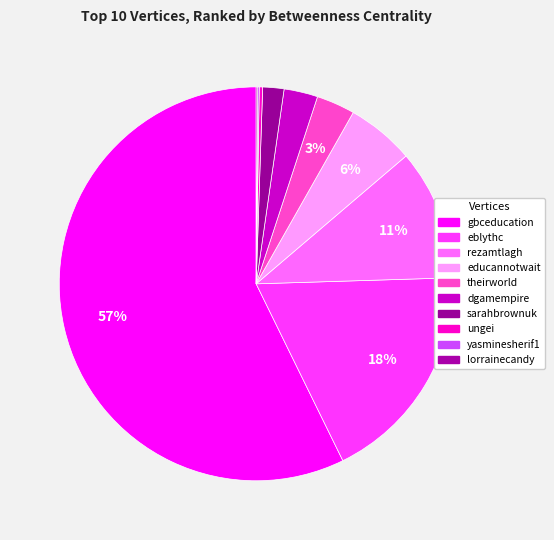

To the nearest percent, what is the average slice percentage?

10%